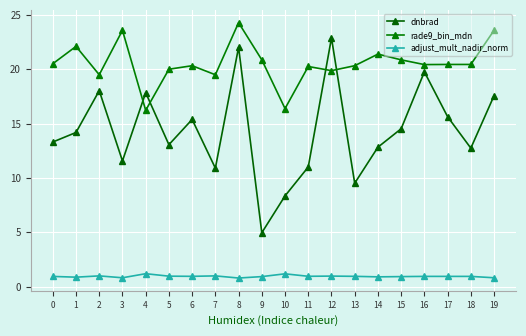

What is the spread (max minus min) of values at 2?

18.5